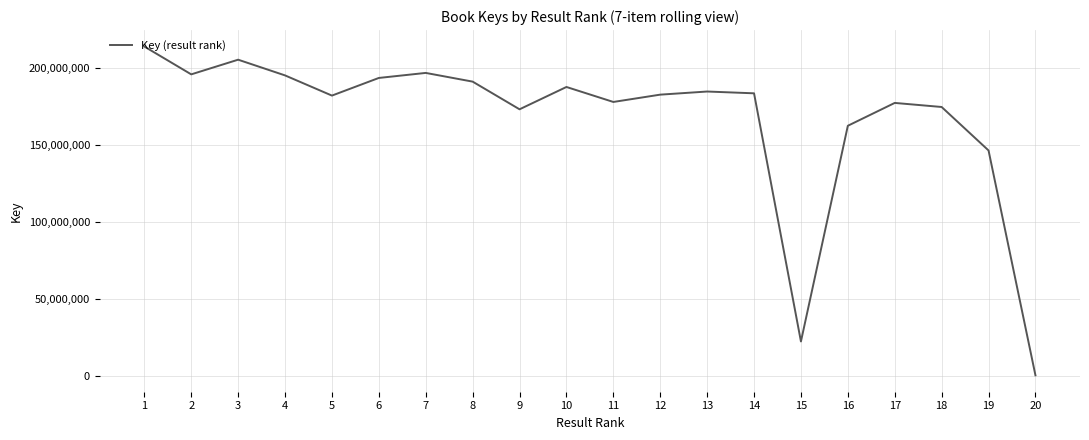

What is the greatest value displayed?

213614881